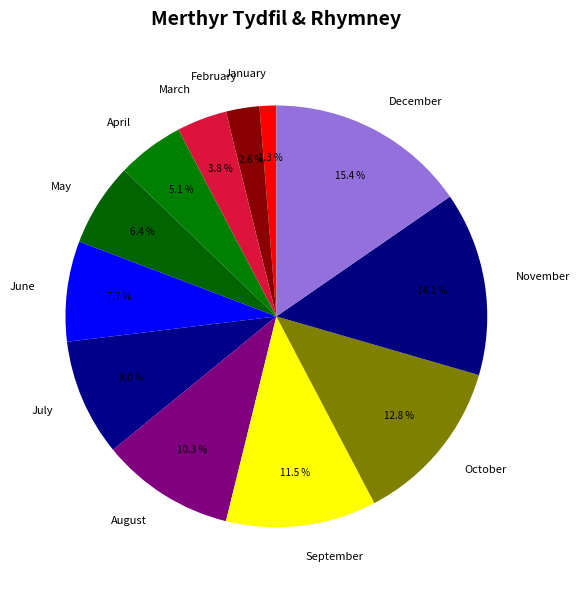

How many slices are in this pie chart?

12